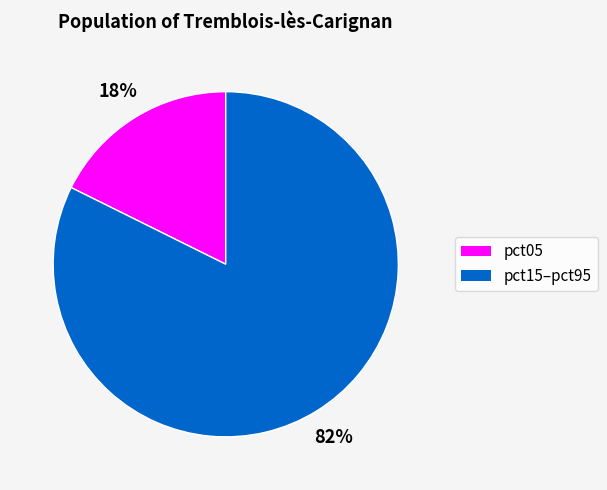

To the nearest percent, what is the average slice percentage?

50%